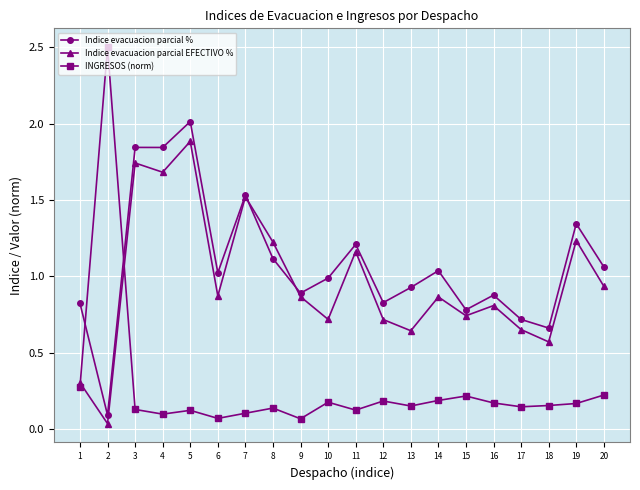

How many categories are shown in the chart?

20